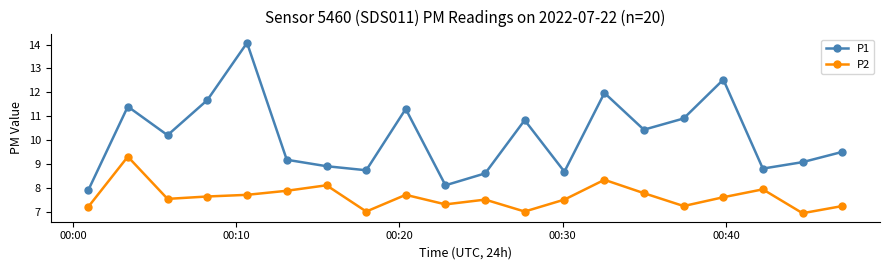

True or false: P1 and P2 cross at least once.

False